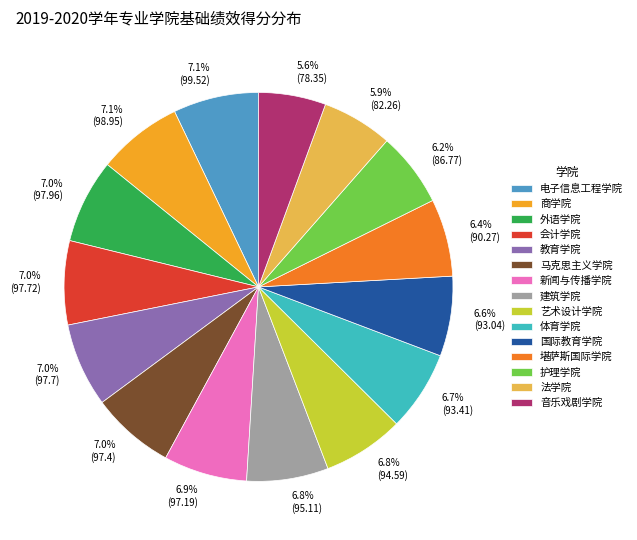

How much of the chart is everything except 7.0% (97.7)?

93.0%